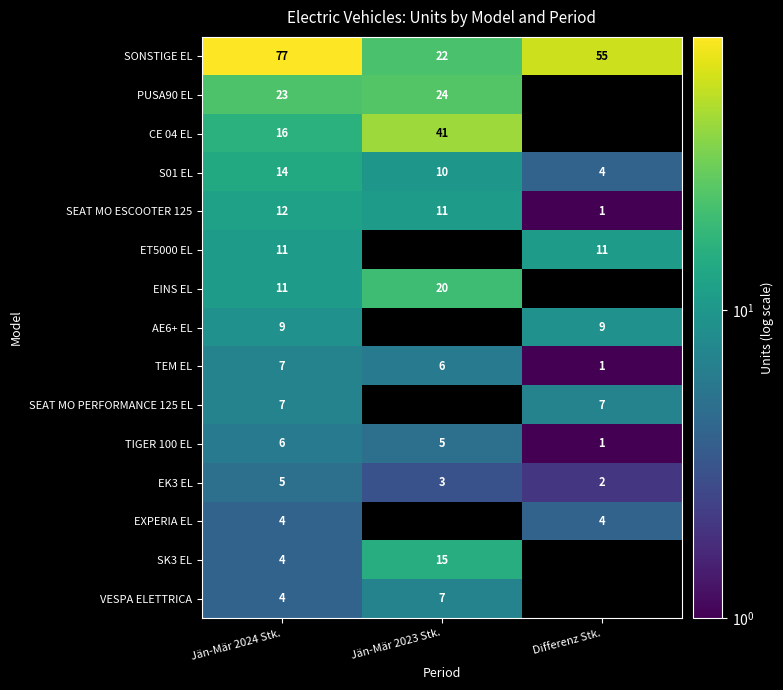

At how many categories does at least one series exceed 8?

3